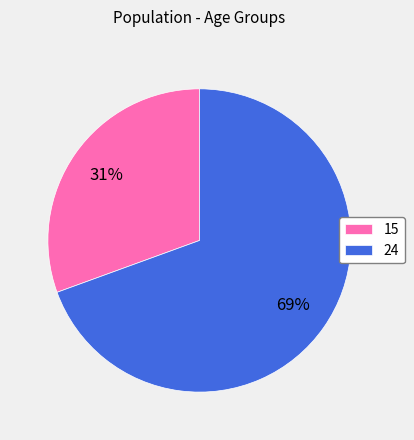

To the nearest percent, what is the combined percentage of 15 and 24?

100%